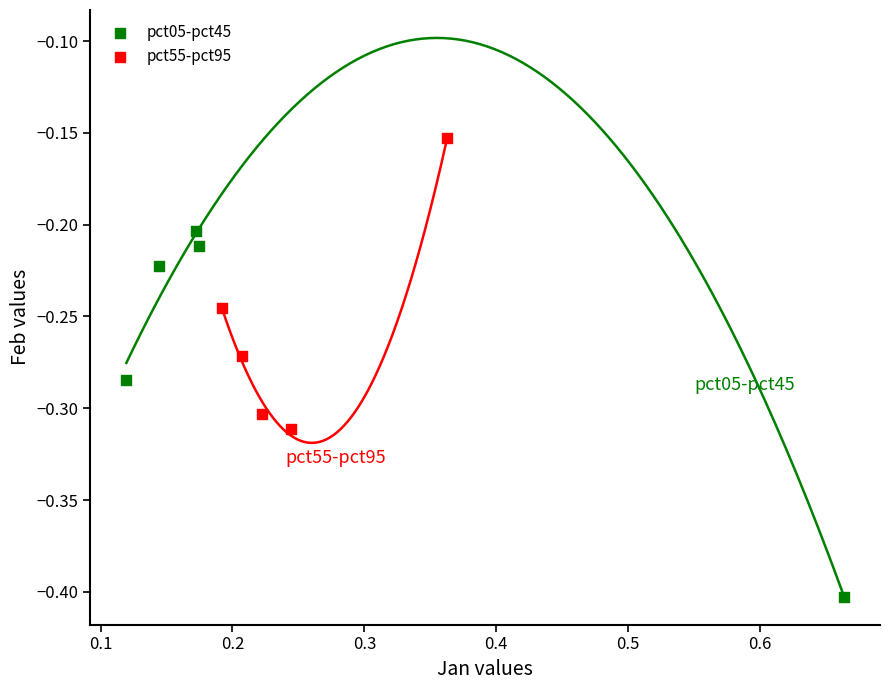

Which series has the widest spread of Y values?

pct05-pct45